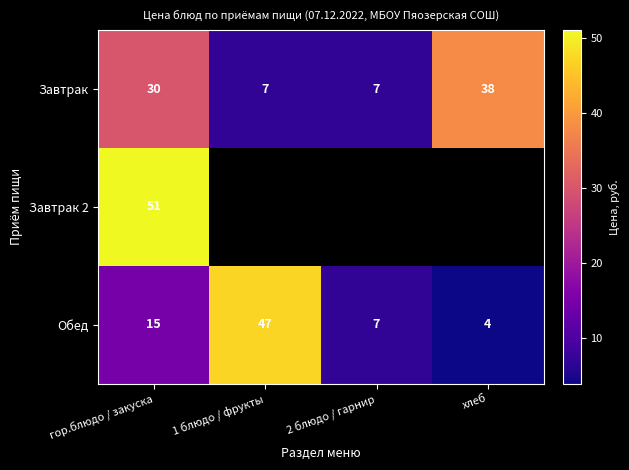

Which series has the largest total across all categories?

row_0